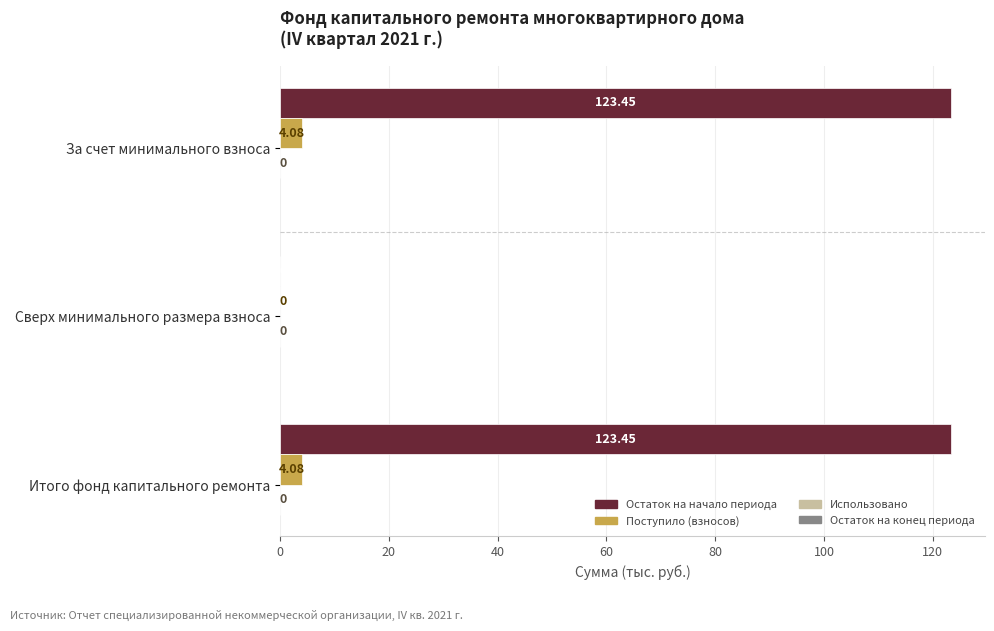

Is the value of Остаток на начало периода at Итого фонд капитального ремонта greater than the value of Поступило (взносов) at Итого фонд капитального ремонта?

Yes